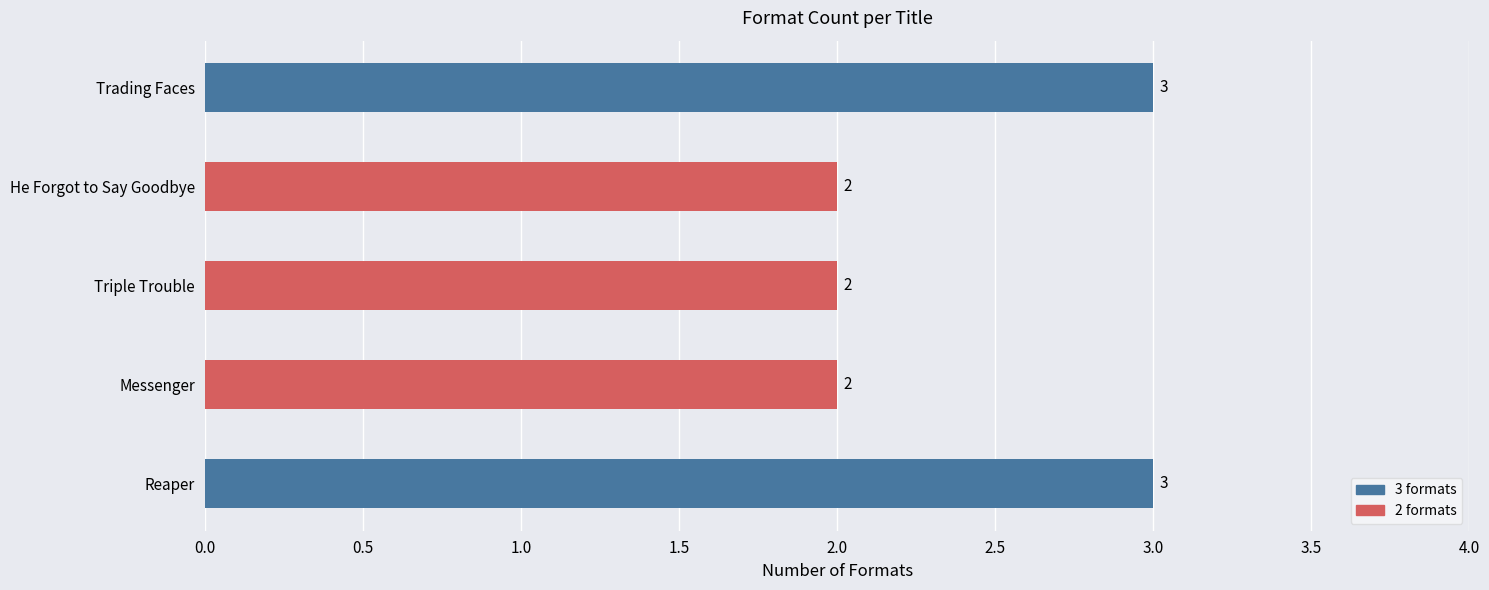

Reading bottom to top, extract all data points from this chart.

Reaper=3	Messenger=2	Triple Trouble=2	He Forgot to Say Goodbye=2	Trading Faces=3